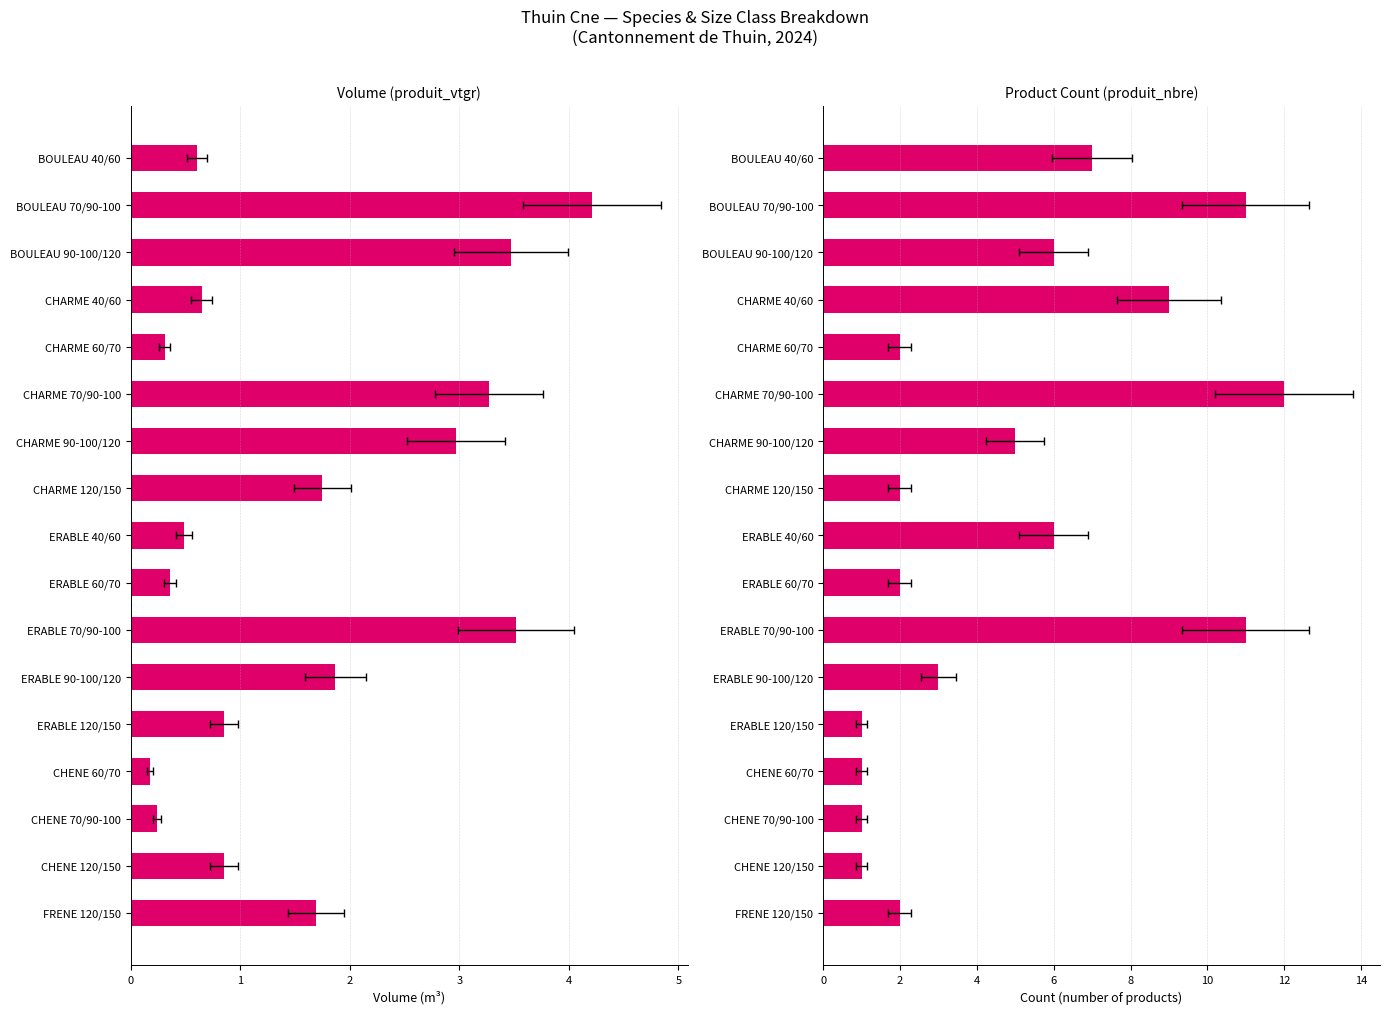

The produit_vtgr series shows 1.0 at CHARME 40/60. True or false?

False